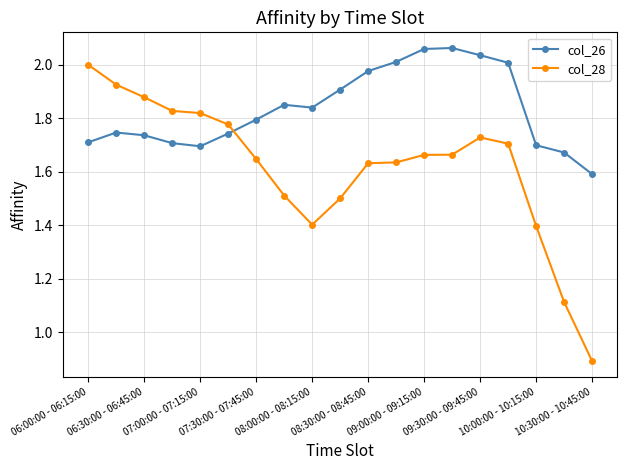

What is the difference between the second highest and second lowest values in the col_26 series?

0.4